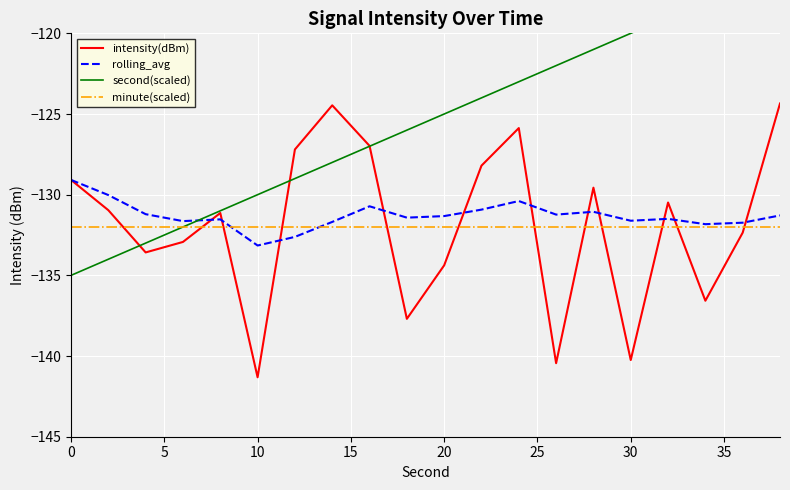

Reading left to right, extract all data points from this chart.

intensity(dBm): -129.1	-131.0	-133.6	-132.9	-131.1	-141.3	-127.2	-124.5	-127.0	-137.7	-134.4	-128.2	-125.9	-140.4	-129.6	-140.2	-130.5	-136.6	-132.4	-124.3
rolling_avg: -129.1	-130.0	-131.2	-131.6	-131.5	-133.2	-132.6	-131.7	-130.7	-131.4	-131.3	-130.9	-130.4	-131.2	-131.1	-131.6	-131.5	-131.8	-131.7	-131.3
second(scaled): -135.0	-134.0	-133.0	-132.0	-131.0	-130.0	-129.0	-128.0	-127.0	-126.0	-125.0	-124.0	-123.0	-122.0	-121.0	-120.0	-119.0	-118.0	-117.0	-116.0
minute(scaled): -132.0	-132.0	-132.0	-132.0	-132.0	-132.0	-132.0	-132.0	-132.0	-132.0	-132.0	-132.0	-132.0	-132.0	-132.0	-132.0	-132.0	-132.0	-132.0	-132.0